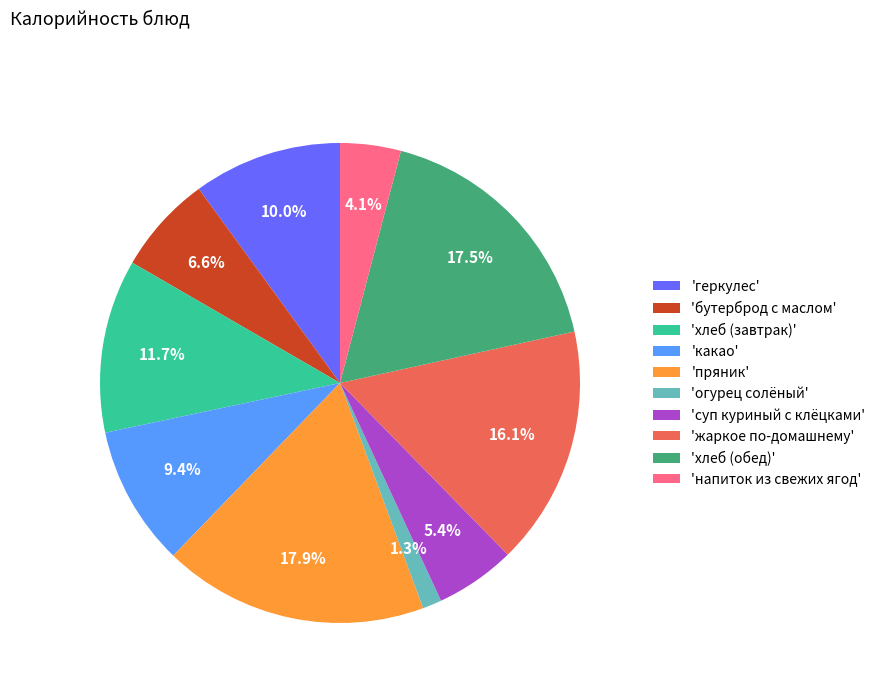

Which has a higher value, 'жаркое по-домашнему' or 'хлеб (обед)'?

'хлеб (обед)'